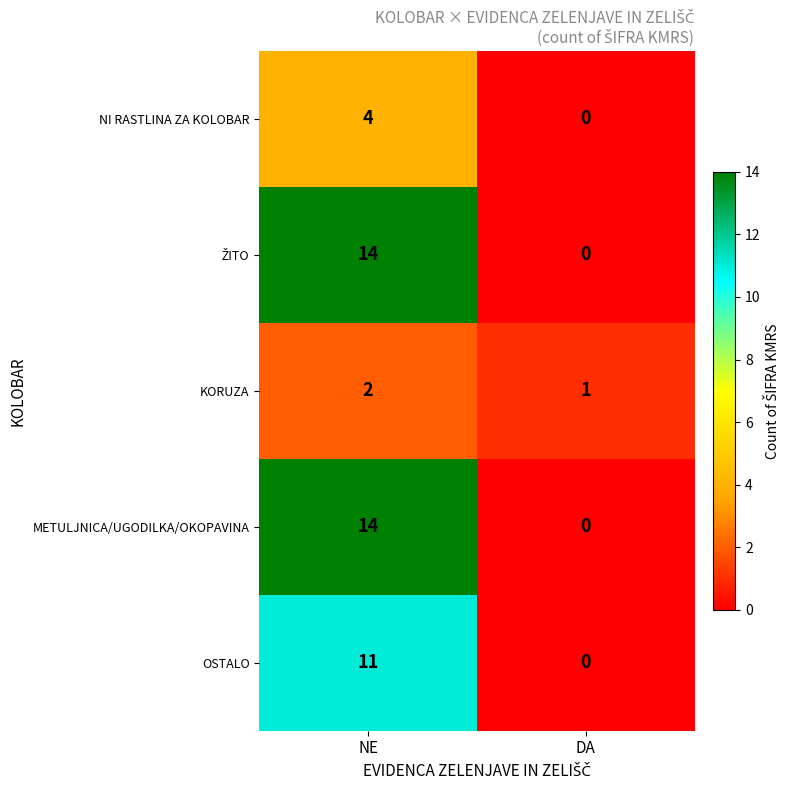

List the labels in order of NI RASTLINA ZA KOLOBAR value, smallest first.

DA, NE